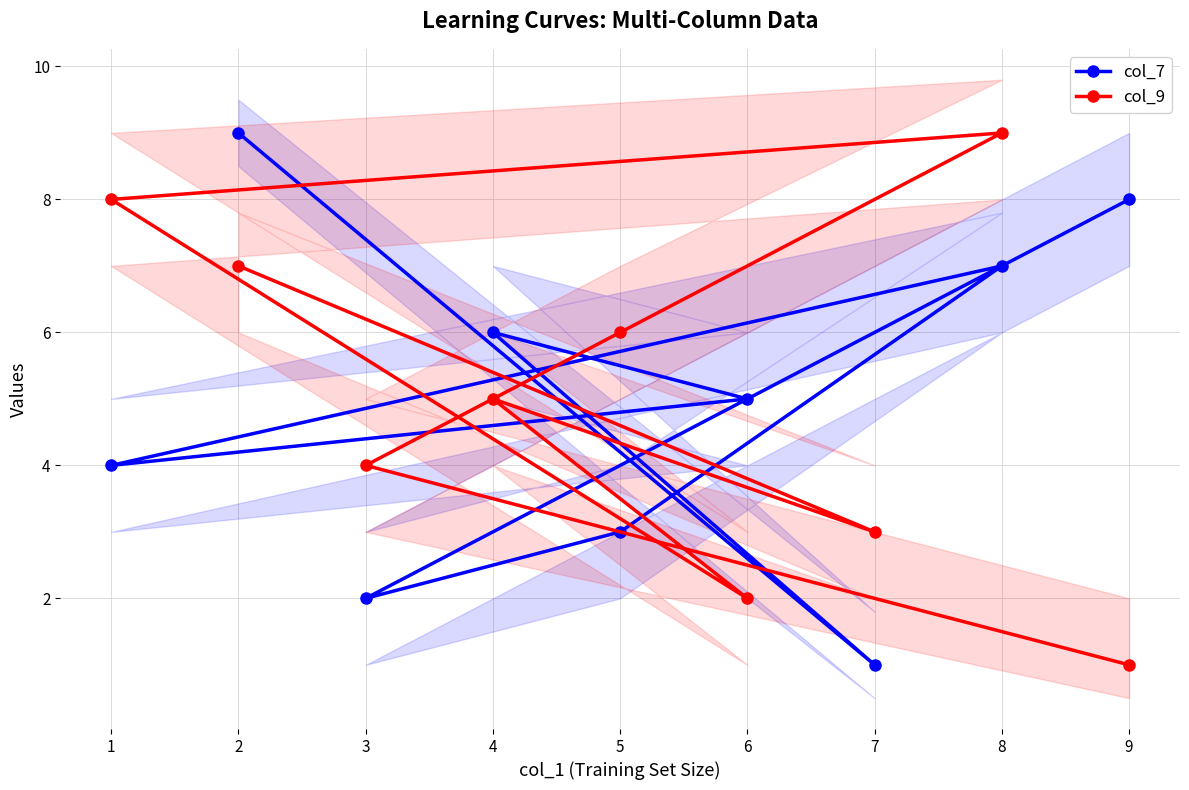

At 3, list the series in order from largest to smallest.

col_9, col_7